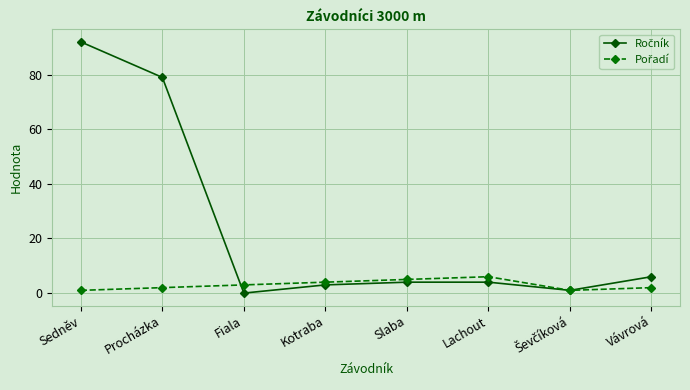

What is the greatest value displayed?

92